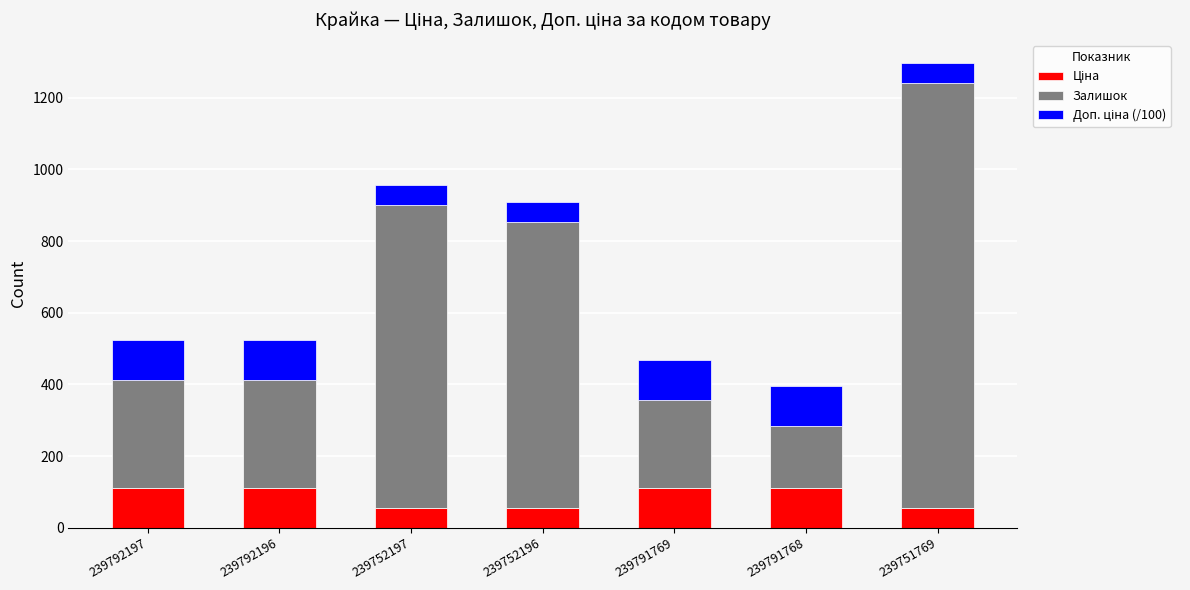

At which category is the sum across all series the highest?

239751769